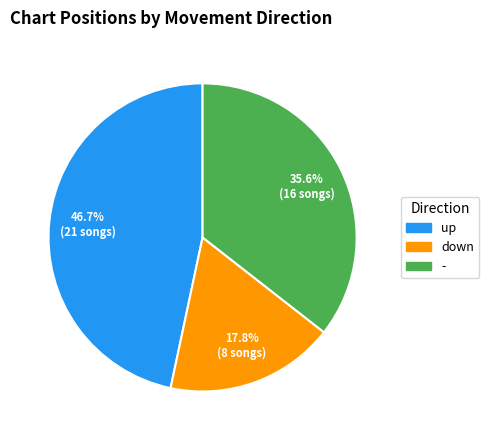

Which category has the smallest portion of the pie?

down